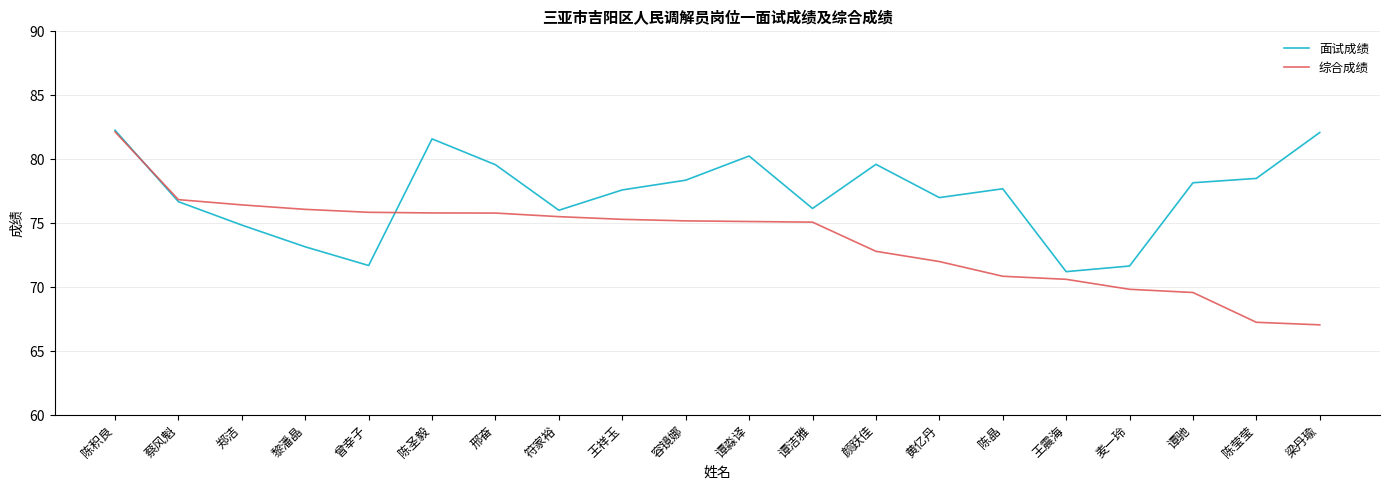

The value of 面试成绩 at 陈积良 is 130.5. True or false?

False